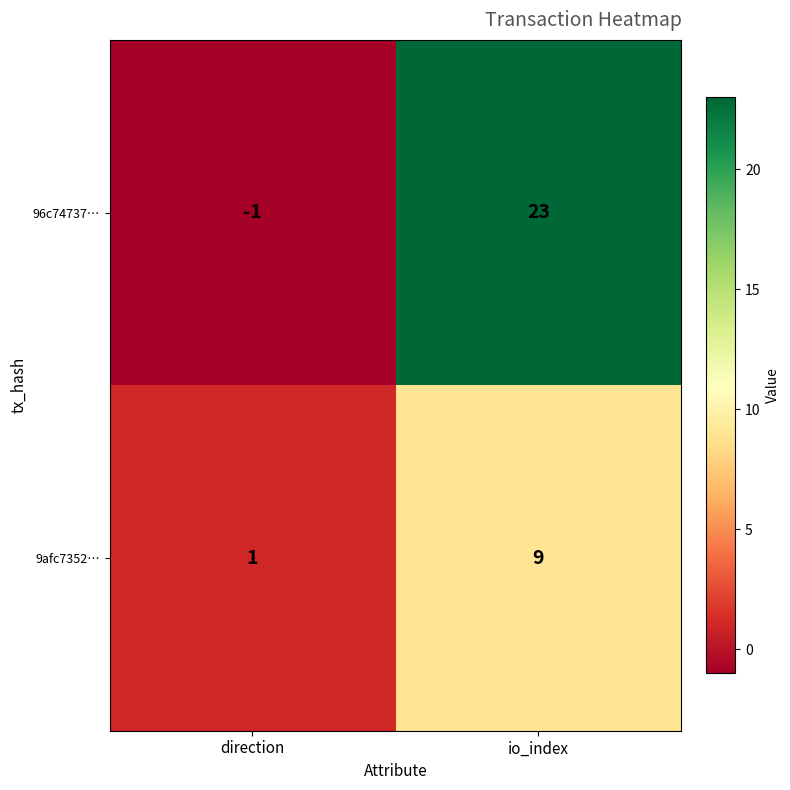

What is the sum of the 9afc7352… values at direction and io_index?

10